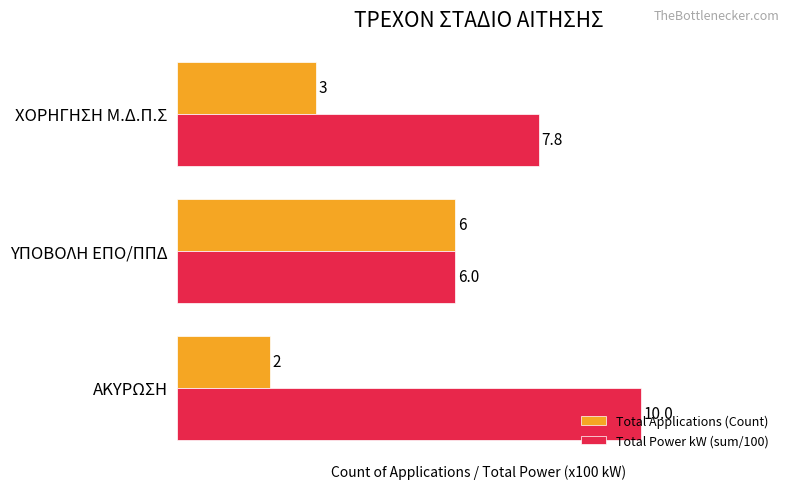

Between ΑΚΥΡΩΣΗ and ΧΟΡΗΓΗΣΗ Μ.Δ.Π.Σ, which series saw the biggest shift?

Total Power kW (sum/100)